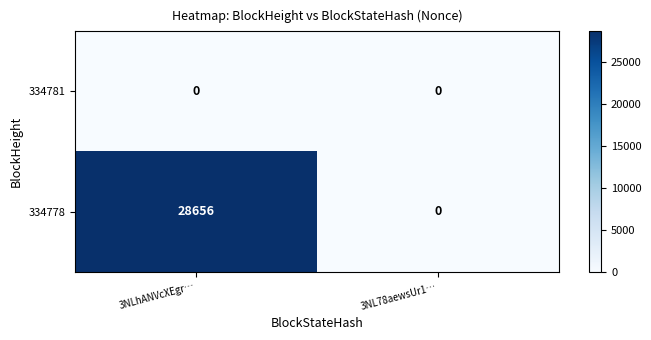

What is the difference between the maximum and minimum values in the 334778 series?

28656